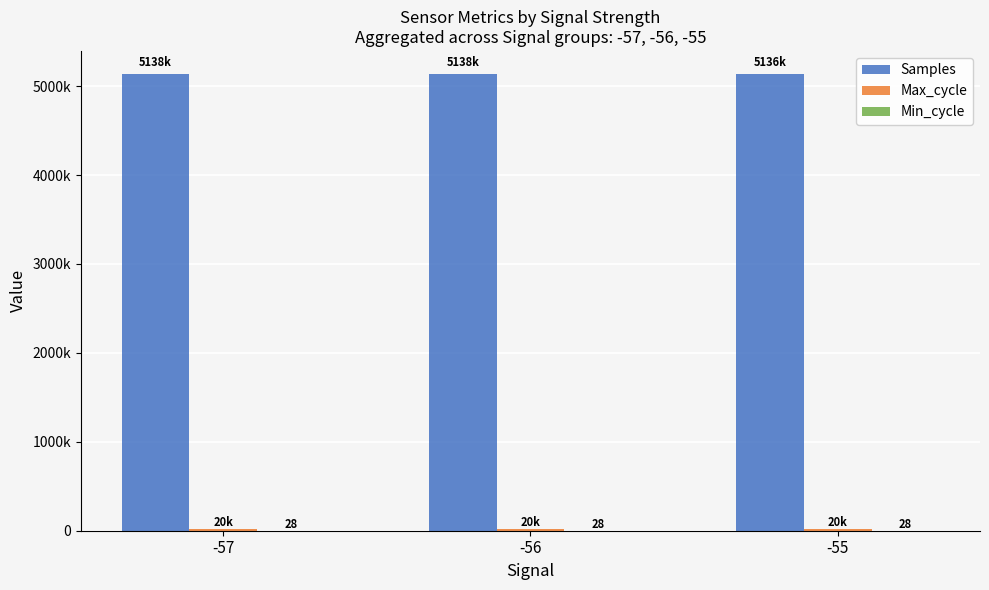

What is the value of the Min_cycle bar at the 3rd from the left?

28